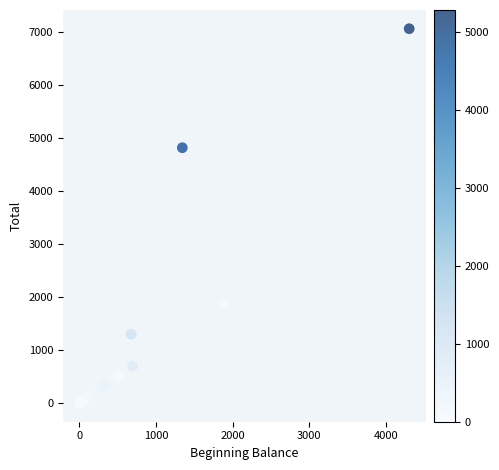

What Y value in the scatter plot is closest to 3533?

4819.9